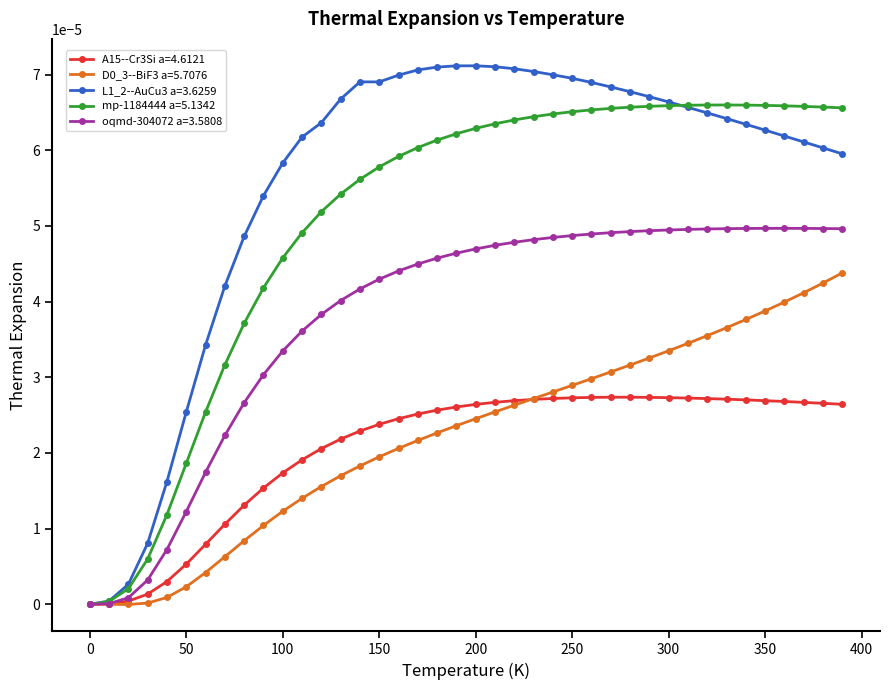

Which series has the widest spread of values?

L1_2--AuCu3 a=3.6259